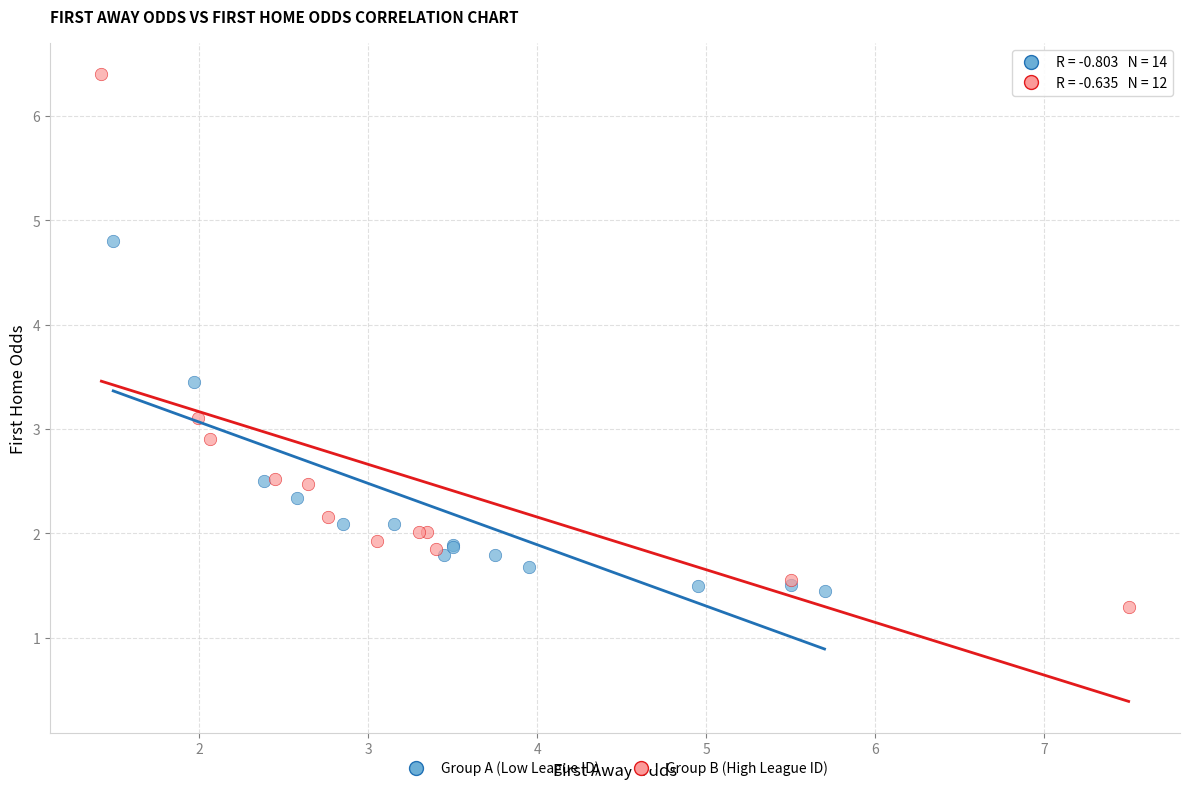

Which series contains the lowest Y value?

Group B (High League ID)